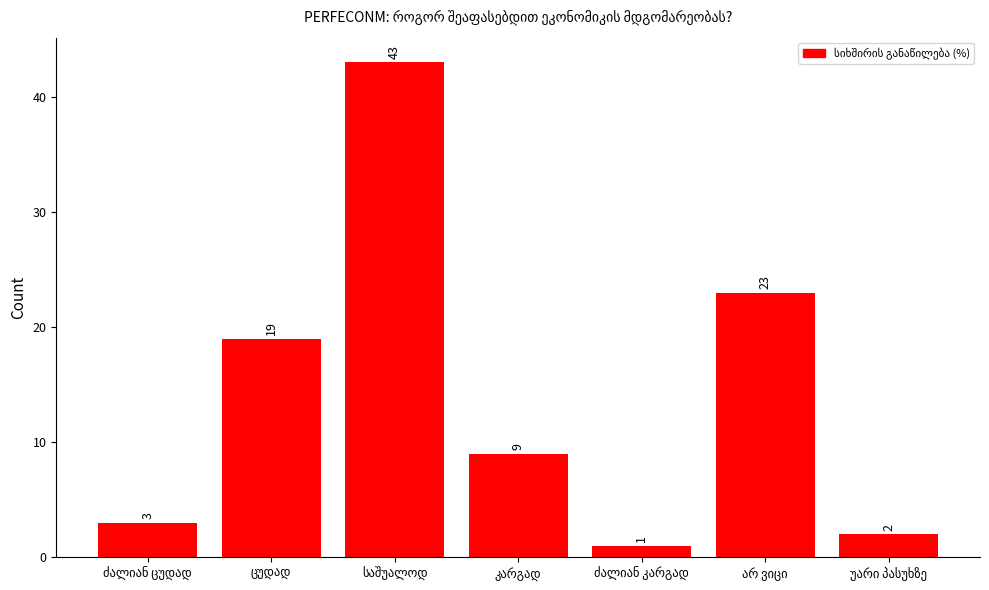

What is the sum of all values?

100